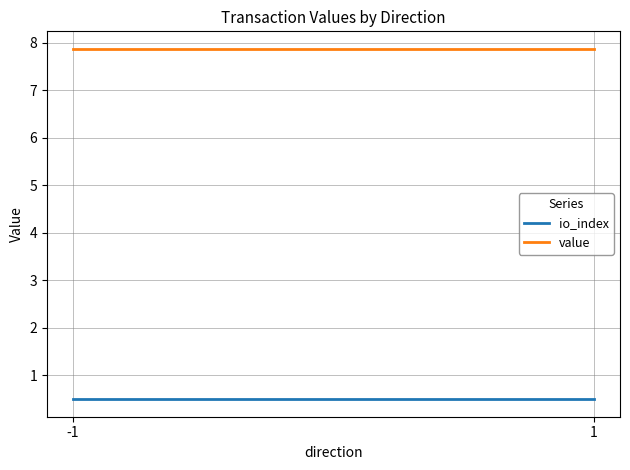

Is it true that io_index equals 0.9 at 1?

False